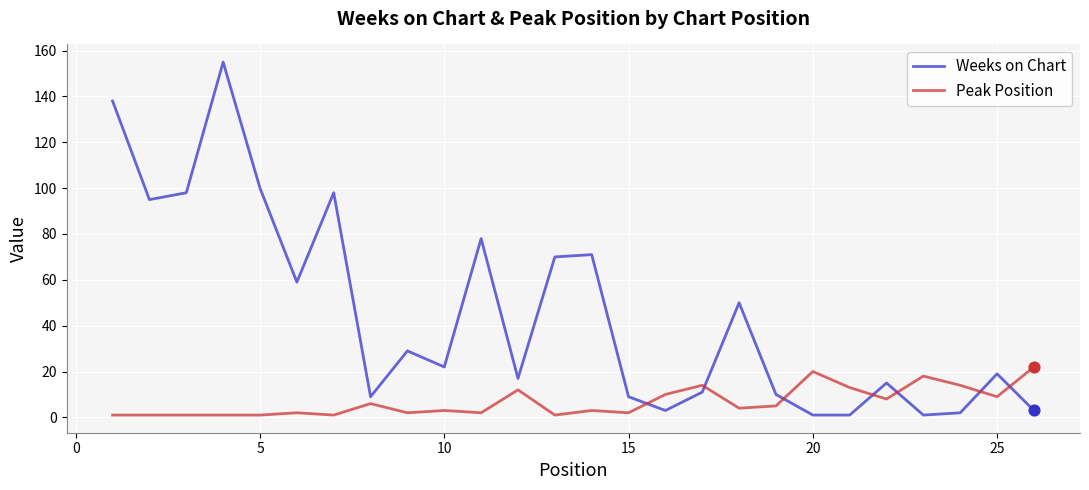

Which series has the widest spread of values?

Weeks on Chart